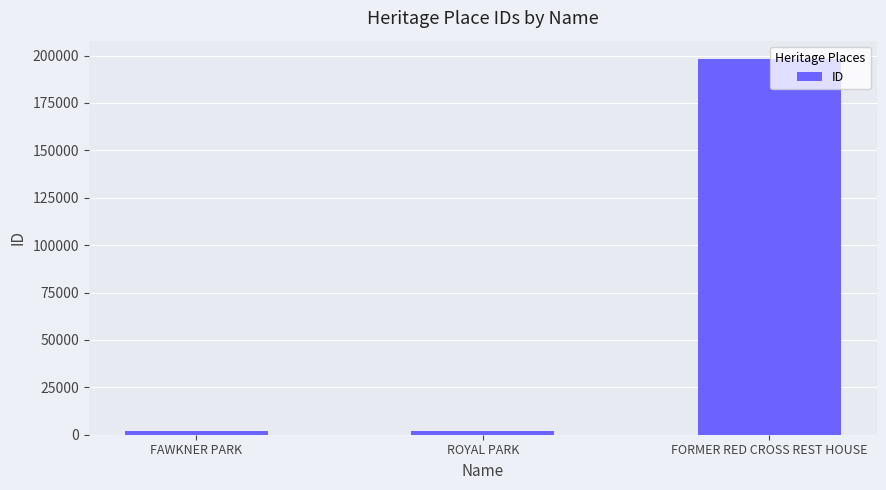

What is the difference between the values at ROYAL PARK and FORMER RED CROSS REST HOUSE?

196003